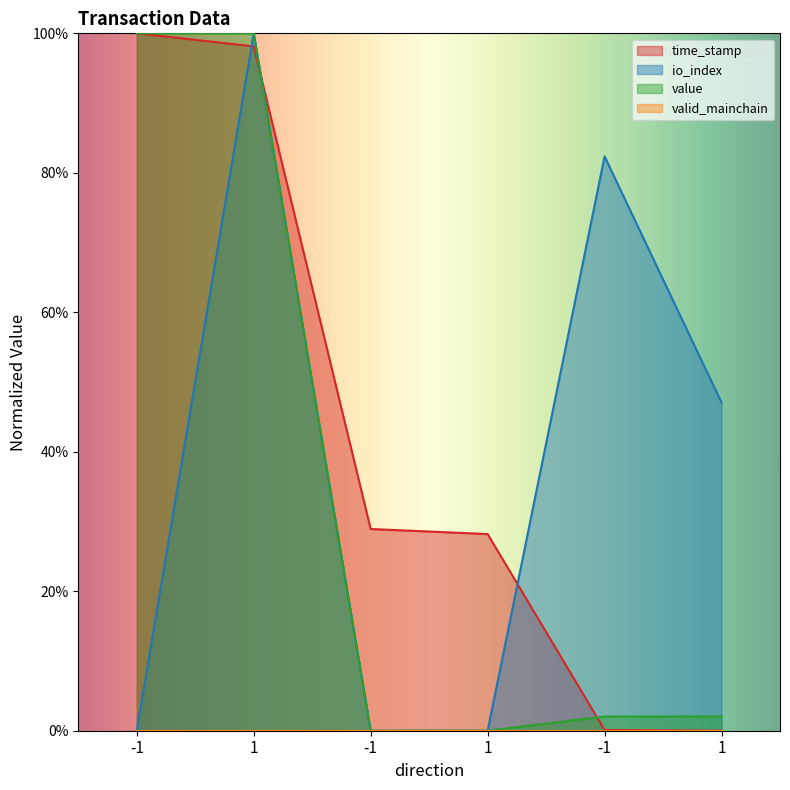

Where is value nearest to the value 50?

-1